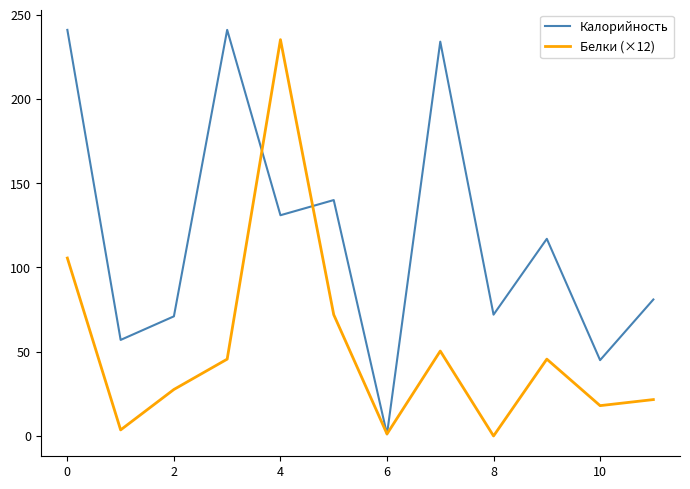

Rank the series by their maximum value, from highest to lowest.

Калорийность, Белки (×12)